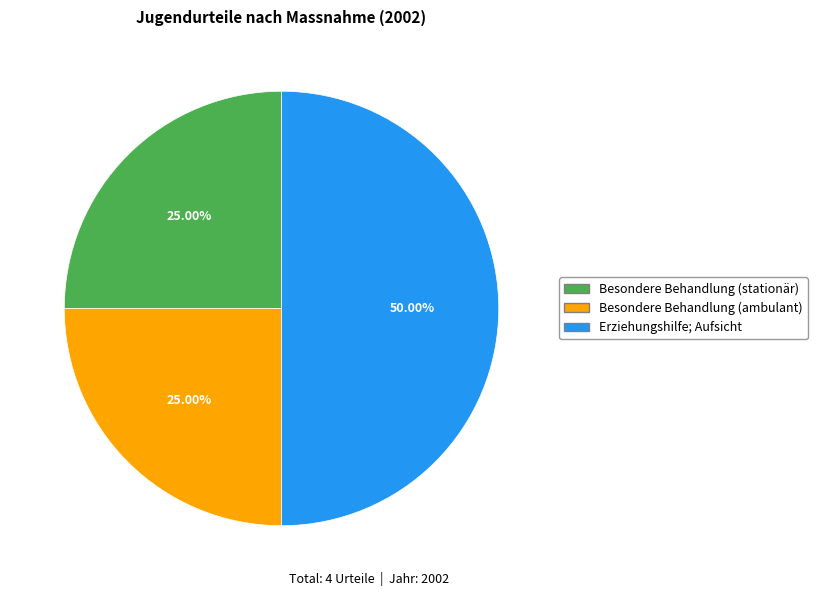

Which slice is the largest?

Erziehungshilfe; Aufsicht